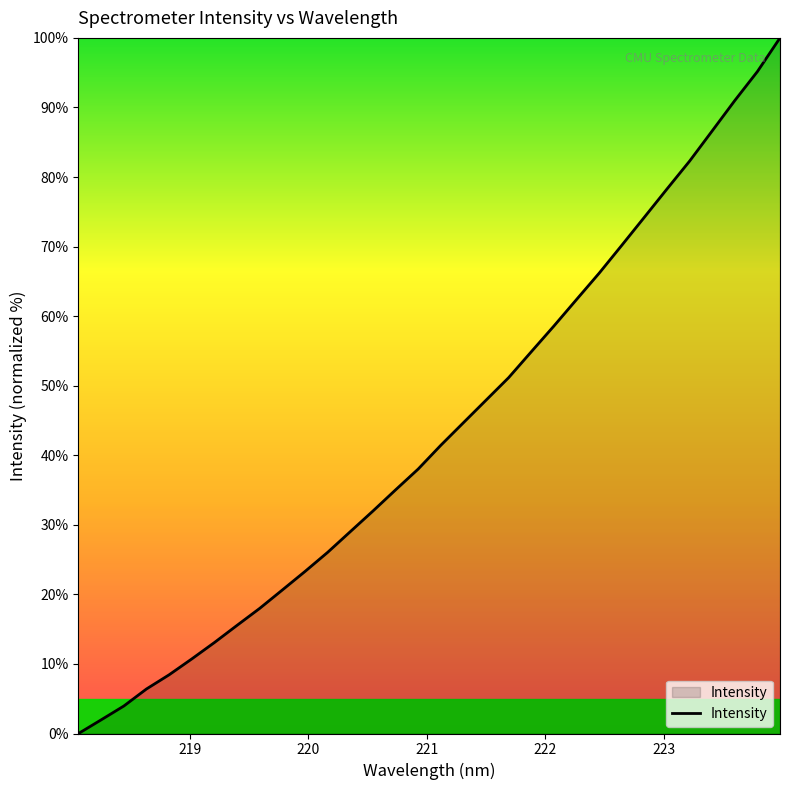

What is the maximum value shown in the chart?

100.0